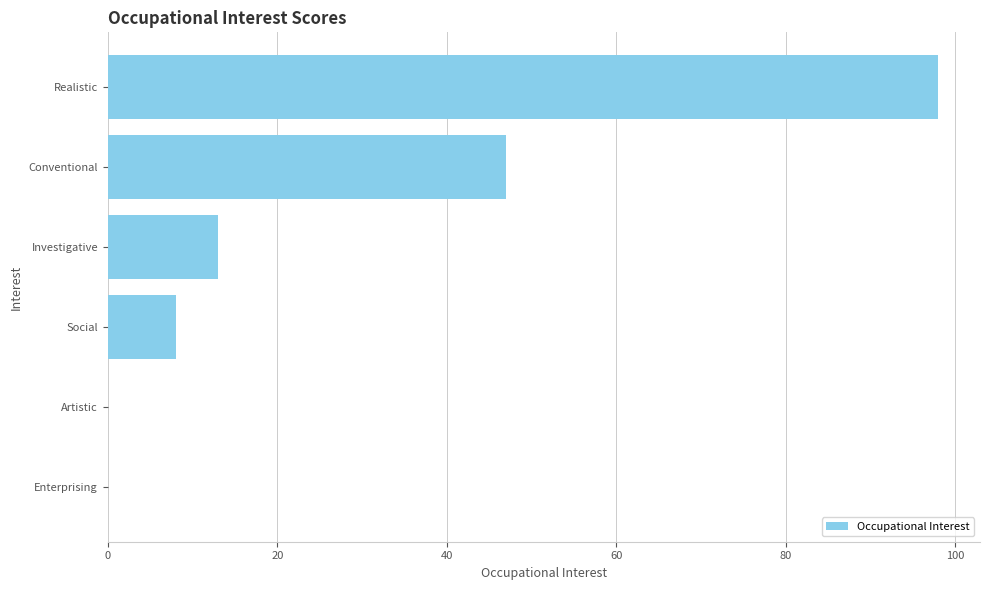

What is the sum of the values at Artistic and Social?

8